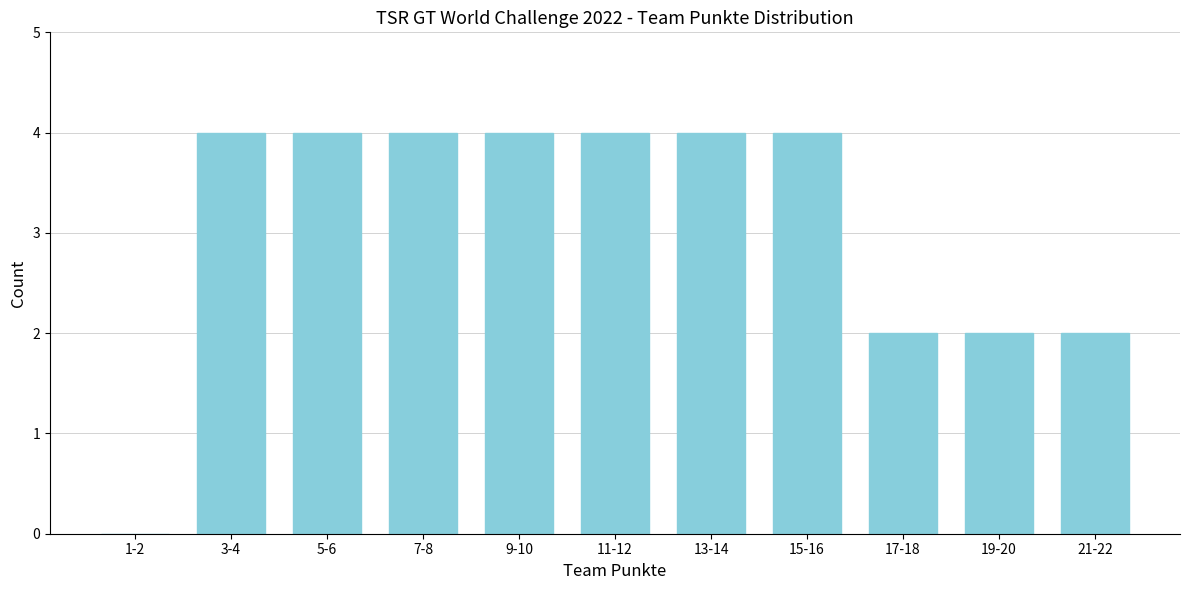

Reading left to right, transcribe all the data shown in this chart.

1-2=0	3-4=4	5-6=4	7-8=4	9-10=4	11-12=4	13-14=4	15-16=4	17-18=2	19-20=2	21-22=2